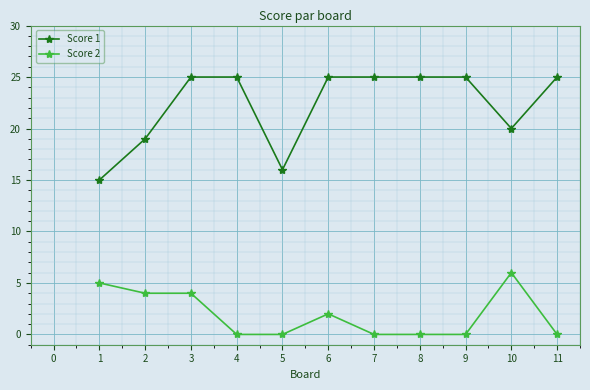

At how many categories does at least one series exceed 4?

11